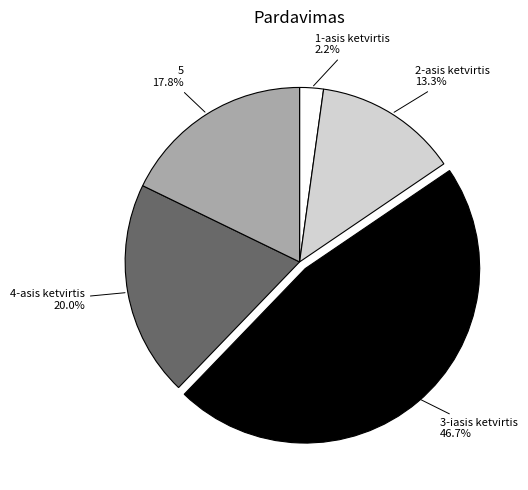

How many slices are in this pie chart?

5